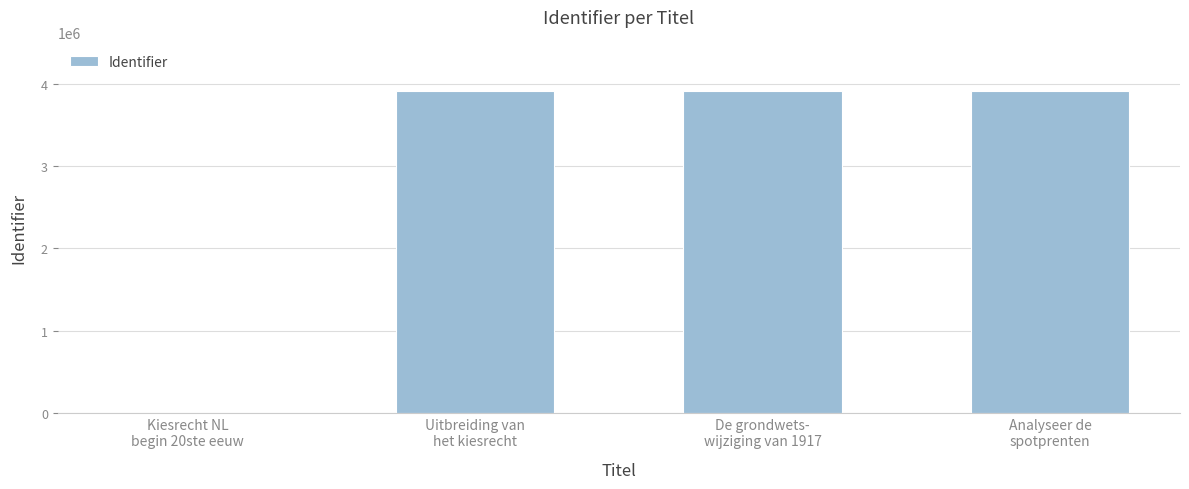

Are the bars grouped side by side (vs. stacked)?

No